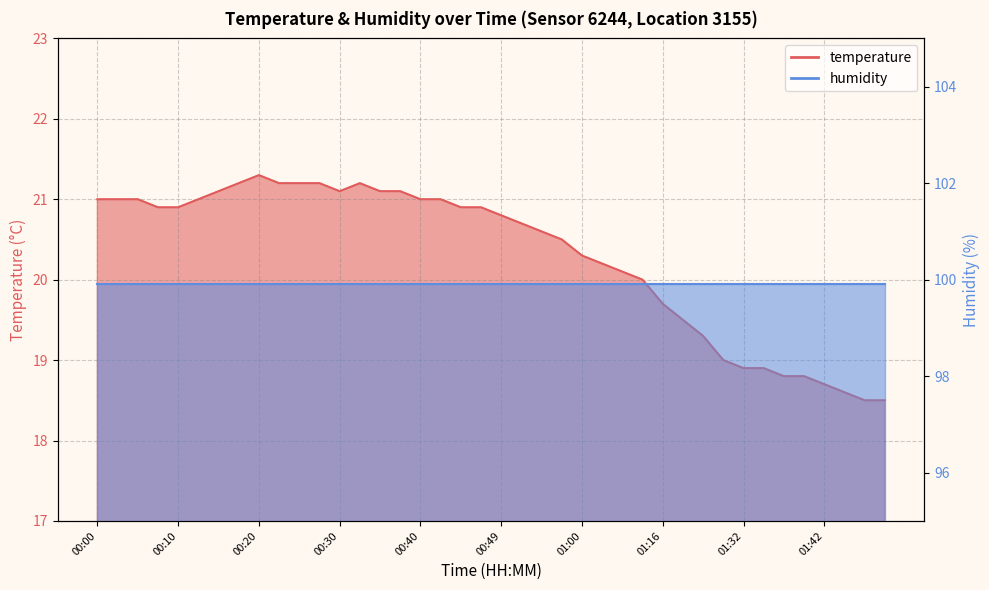

The chart shows a value of 8.3 at 01:47. True or false?

False